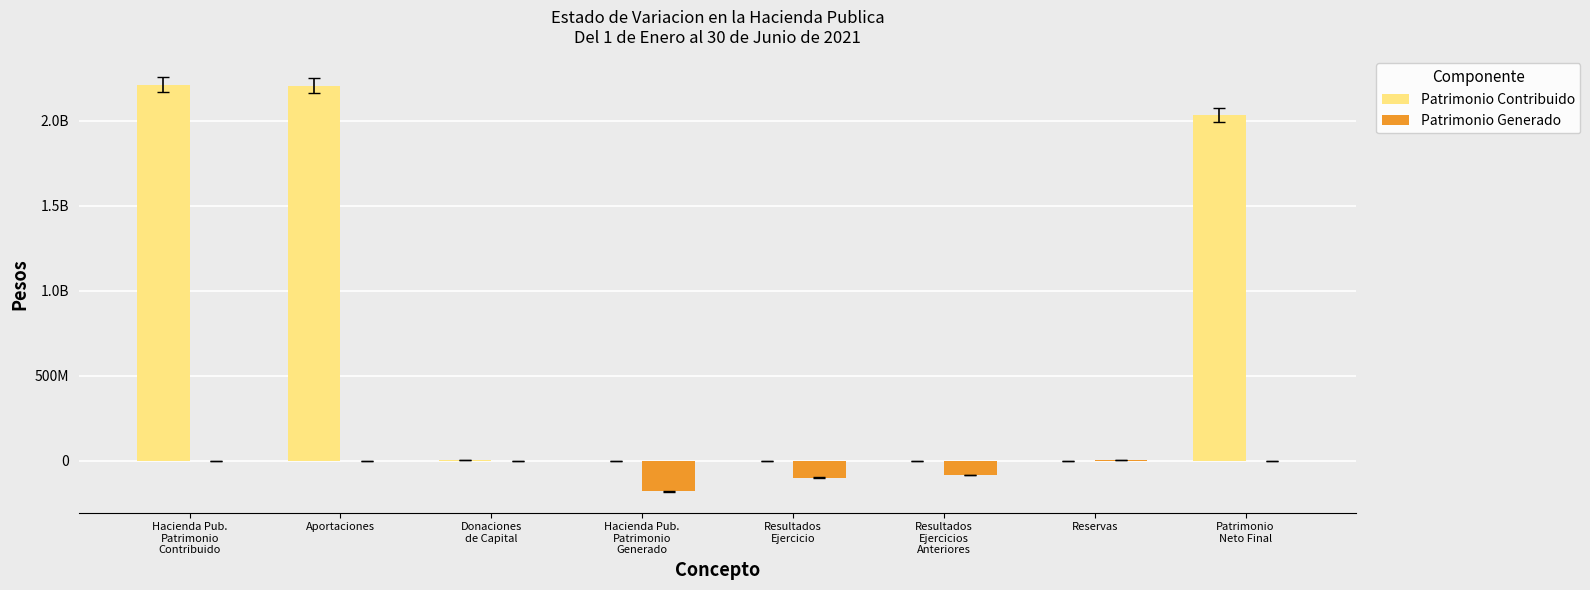

The value of Patrimonio Generado at Resultados
Ejercicio is -179540582. True or false?

False